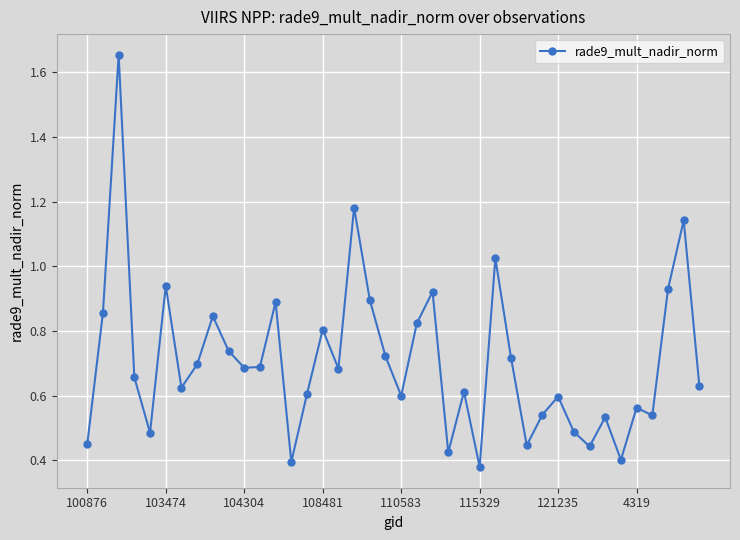

True or false: the data has more than 1 interior local peaks.

True